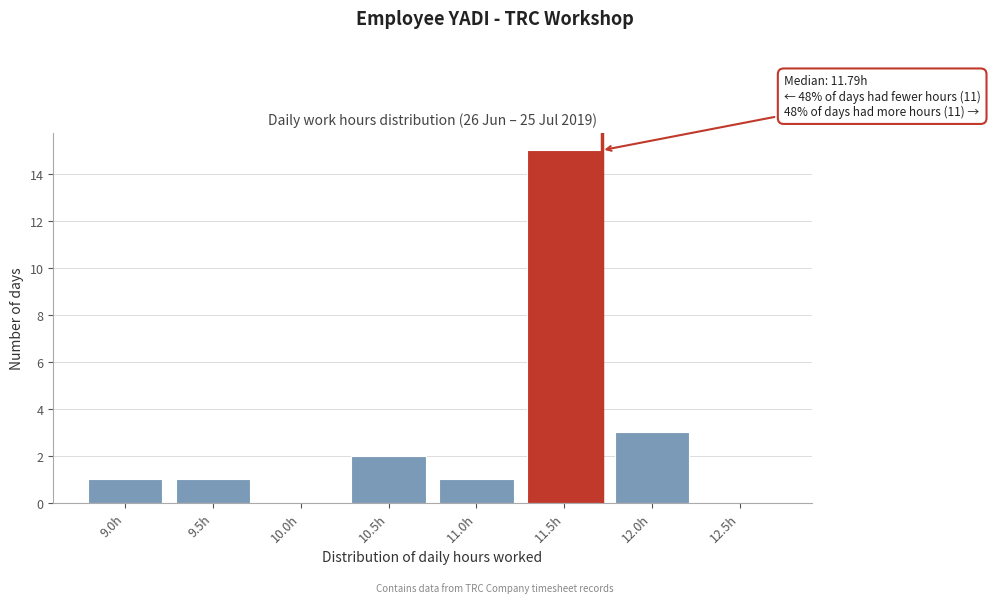

Reading right to left, what are all the values shown in this chart?

12.5h=0	12.0h=3	11.5h=15	11.0h=1	10.5h=2	10.0h=0	9.5h=1	9.0h=1